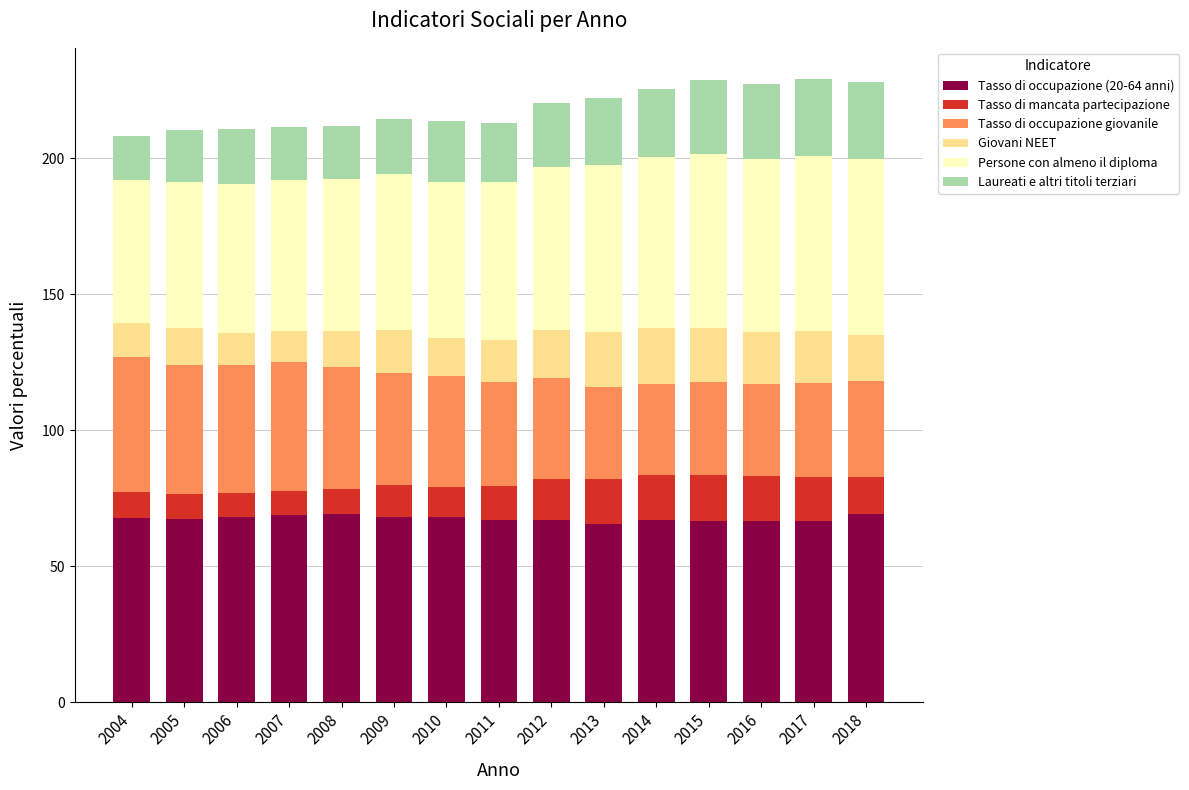

What is the lowest value of the Tasso di occupazione (20-64 anni) series?

65.4